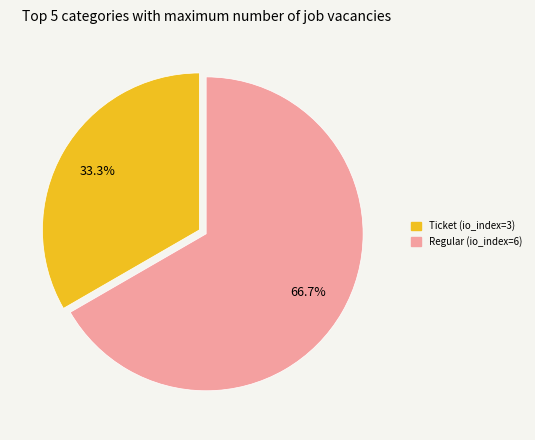

Which category has the smallest portion of the pie?

Ticket (io_index=3)